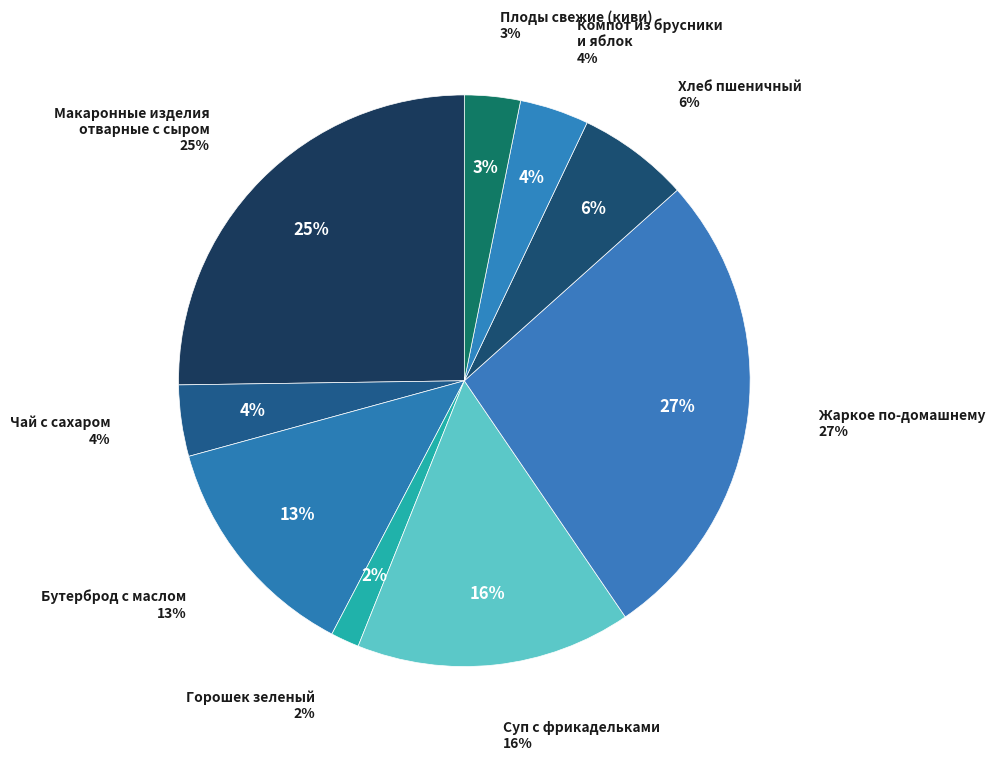

How many segments does this pie chart have?

9